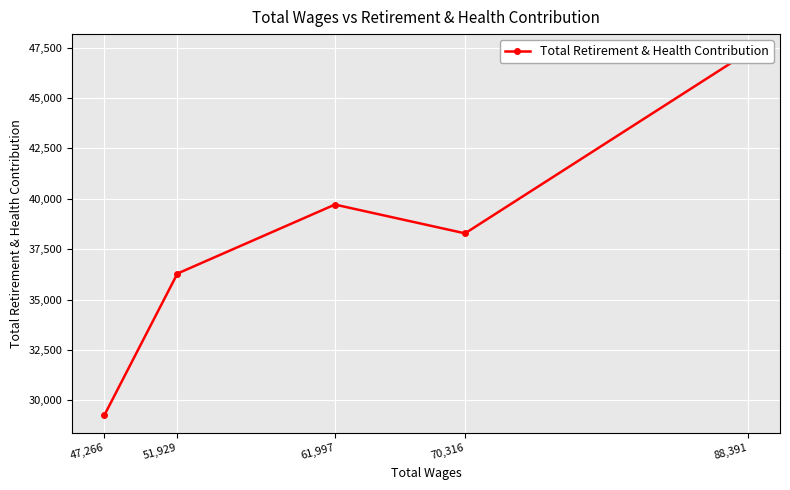

Which label corresponds to the smallest value in the chart?

47,266